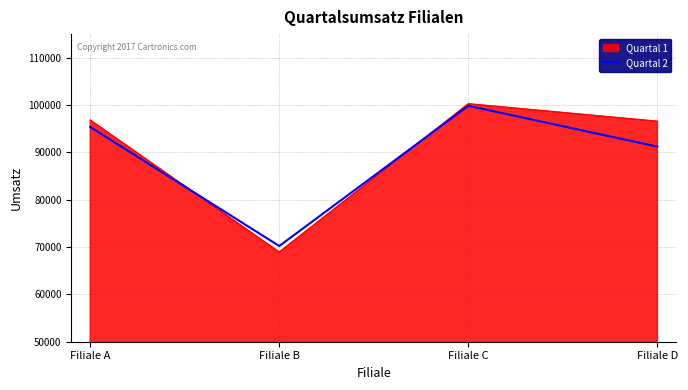

Where is the first local minimum for Quartal 2?

Filiale B